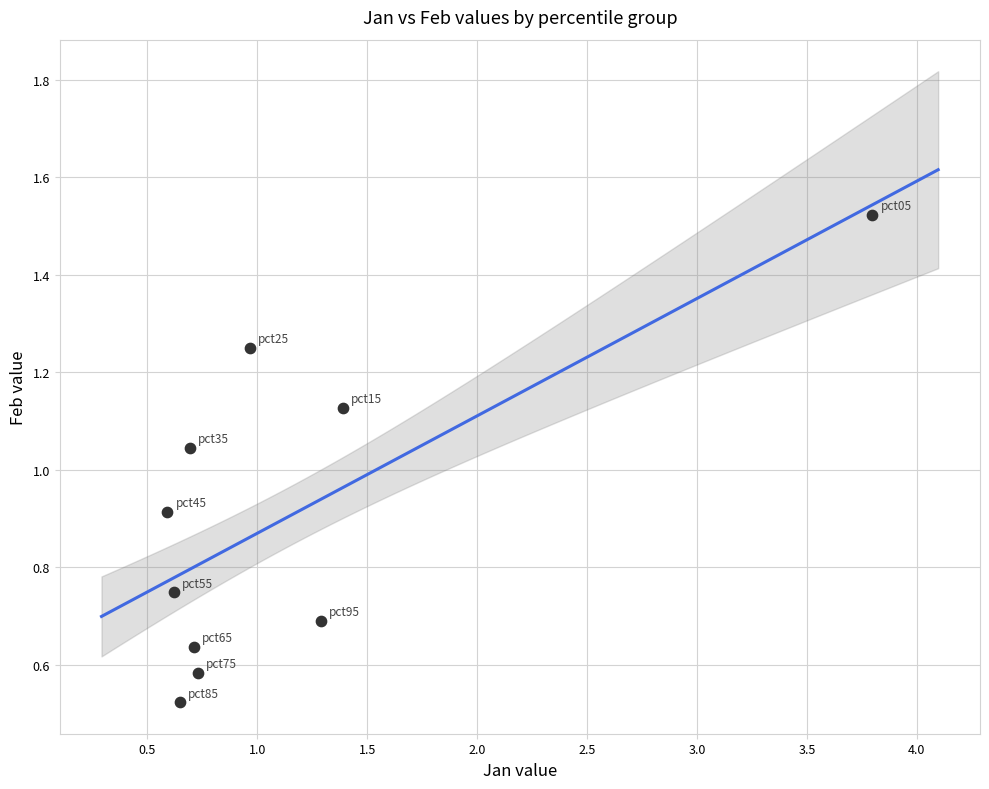

What is the range of X values (max minus min)?

3.2